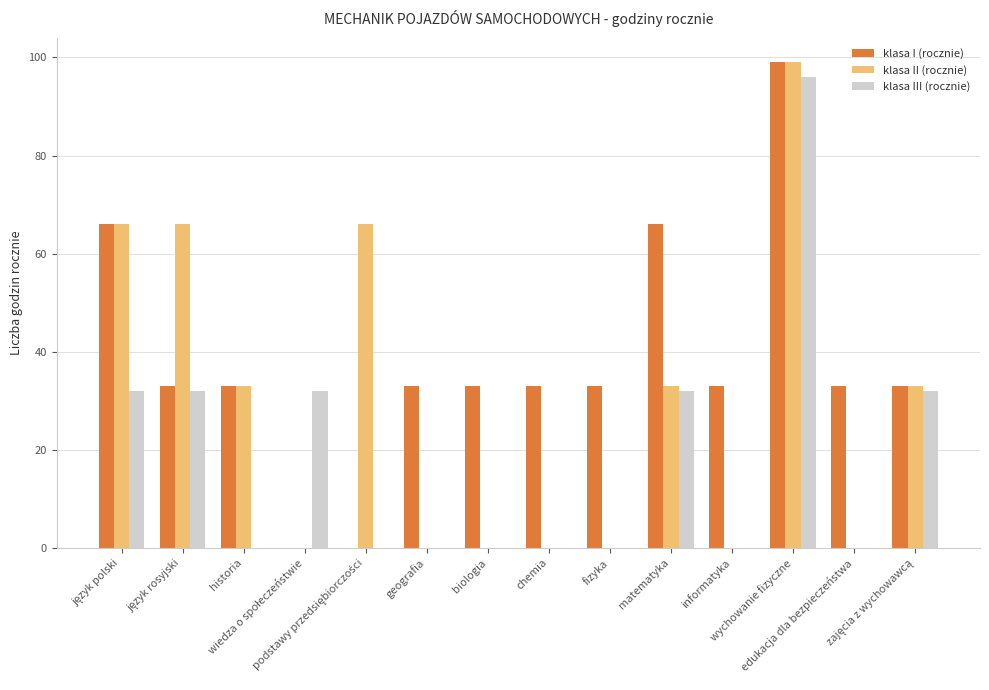

What is the greatest value displayed?

99